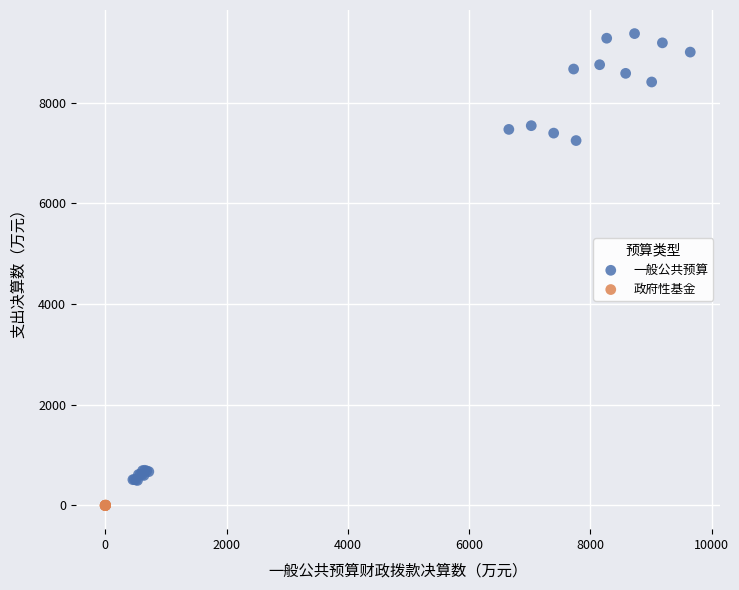

Which series reaches the minimum Y coordinate?

政府性基金